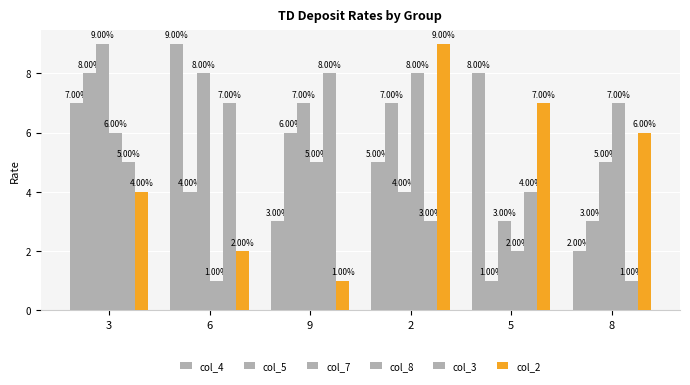

How many values in the col_7 series are below 7?

3